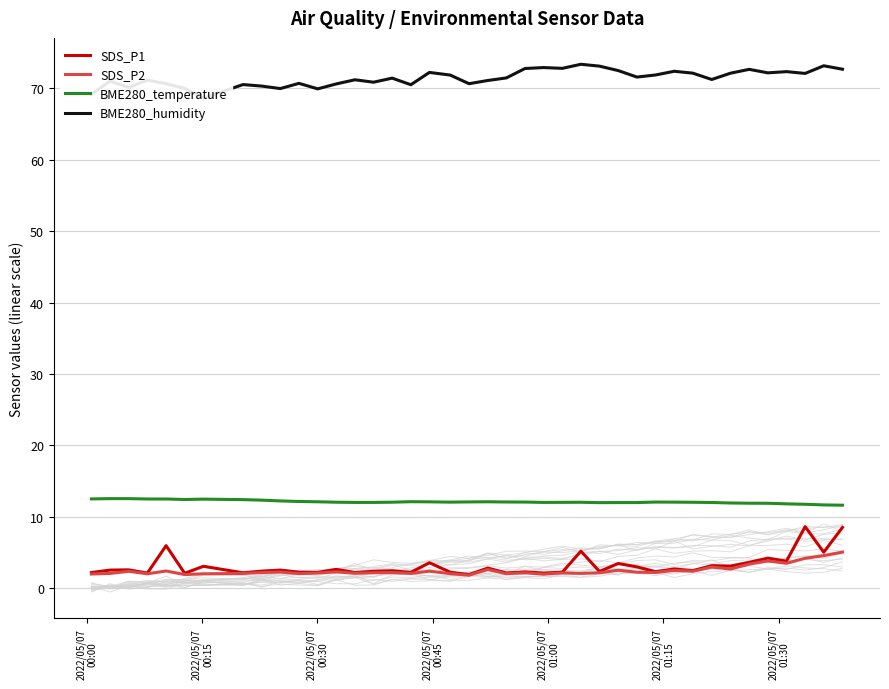

What is the highest value of the SDS_P2 series?

5.1